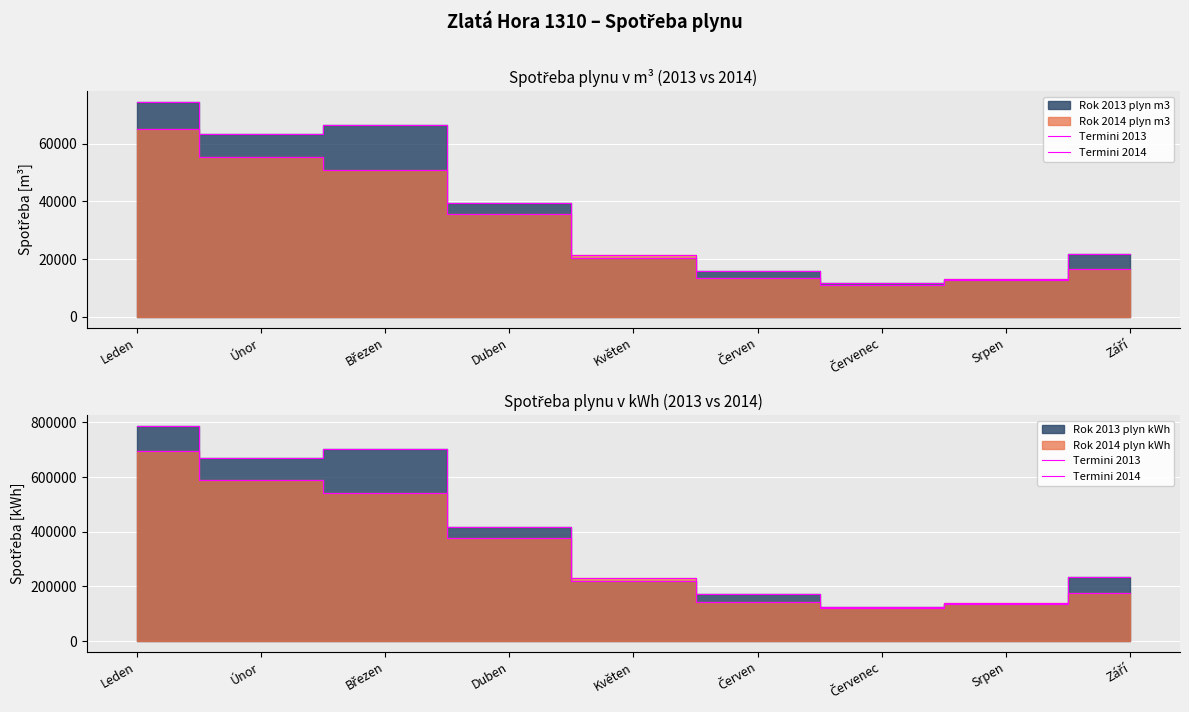

What is the difference between the maximum and minimum values in the Termini 2013 series?

661456.7